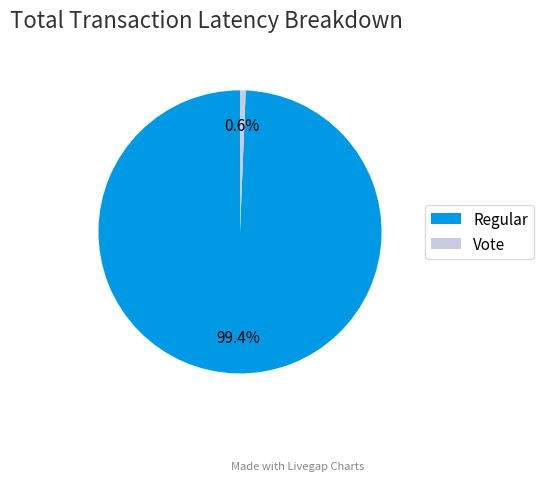

Between Regular and Vote, which is larger?

Regular